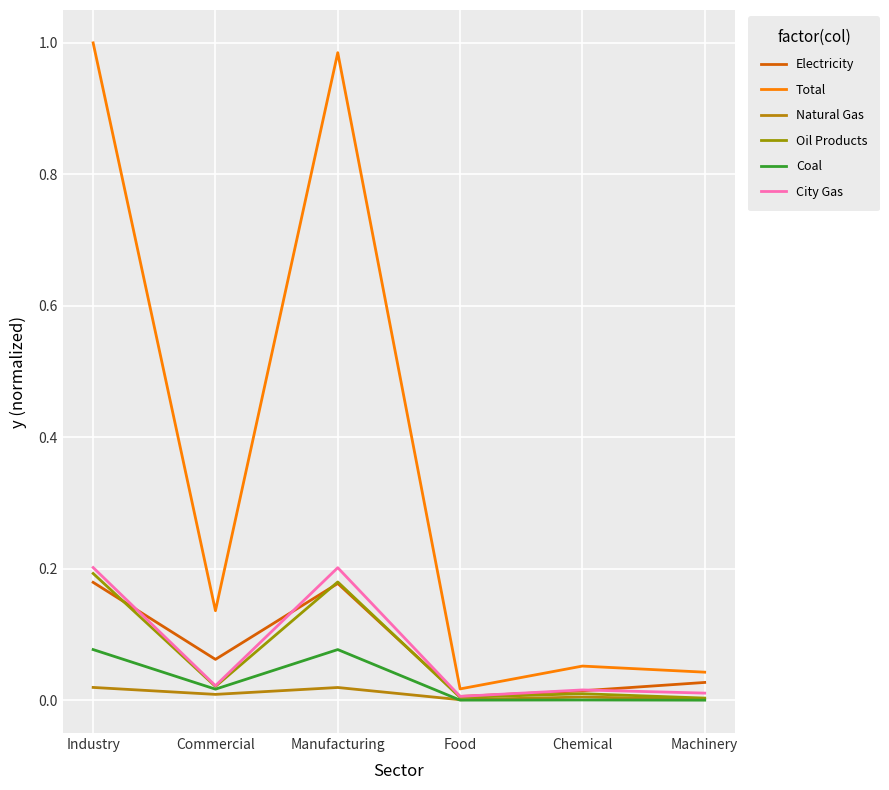

True or false: Total and Oil Products intersect in this chart.

False